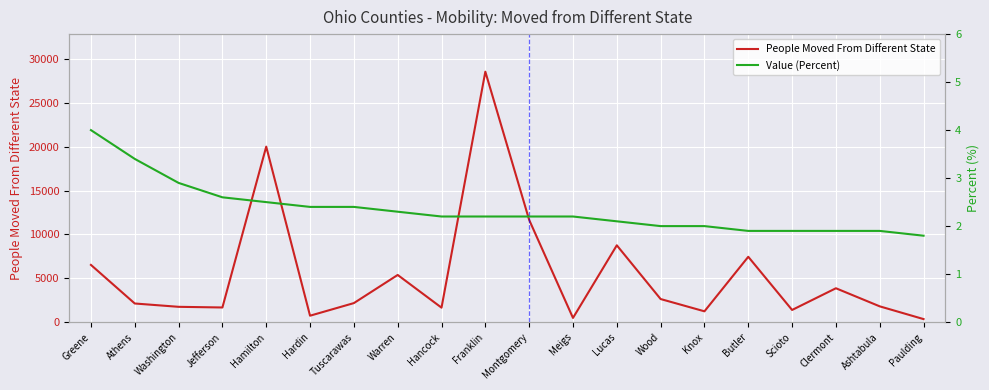

Reading left to right, list all the values displayed in this chart.

People Moved From Different State: Greene=6524.0	Athens=2123.0	Washington=1743.0	Jefferson=1668.0	Hamilton=20014.0	Hardin=730.0	Tuscarawas=2168.0	Warren=5378.0	Hancock=1647.0	Franklin=28563.0	Montgomery=11660.0	Meigs=478.0	Lucas=8759.0	Wood=2631.0	Knox=1231.0	Butler=7450.0	Scioto=1385.0	Clermont=3861.0	Ashtabula=1797.0	Paulding=344.0
Value (Percent): Greene=4.0	Athens=3.4	Washington=2.9	Jefferson=2.6	Hamilton=2.5	Hardin=2.4	Tuscarawas=2.4	Warren=2.3	Hancock=2.2	Franklin=2.2	Montgomery=2.2	Meigs=2.2	Lucas=2.1	Wood=2.0	Knox=2.0	Butler=1.9	Scioto=1.9	Clermont=1.9	Ashtabula=1.9	Paulding=1.8